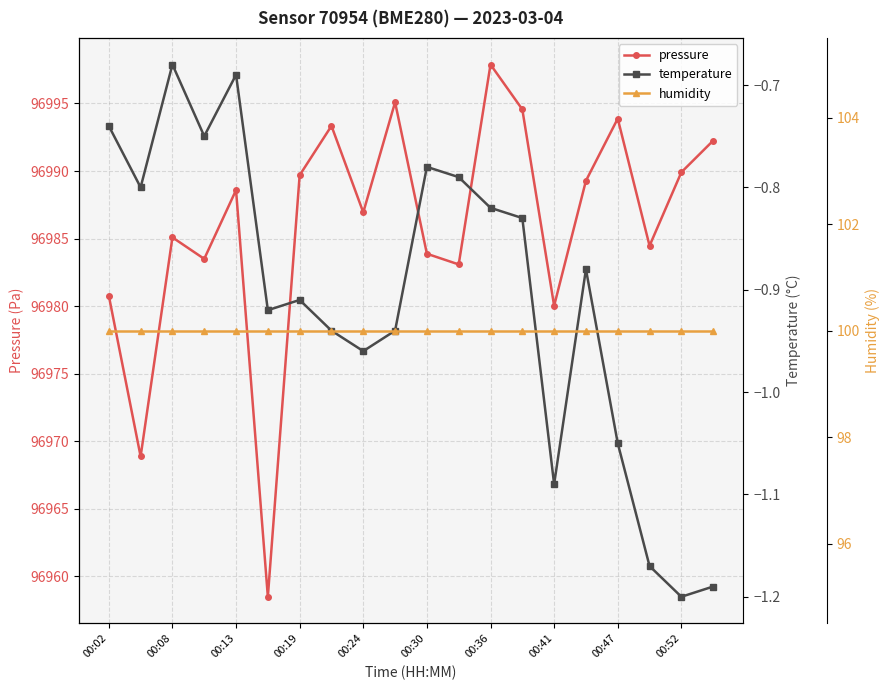

Count the number of data series in this chart.

3